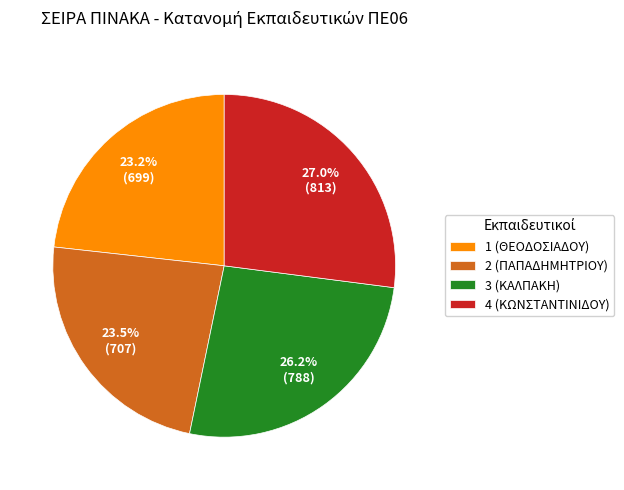

What is the largest slice in the pie chart?

4 (ΚΩΝΣΤΑΝΤΙΝΙΔΟΥ)